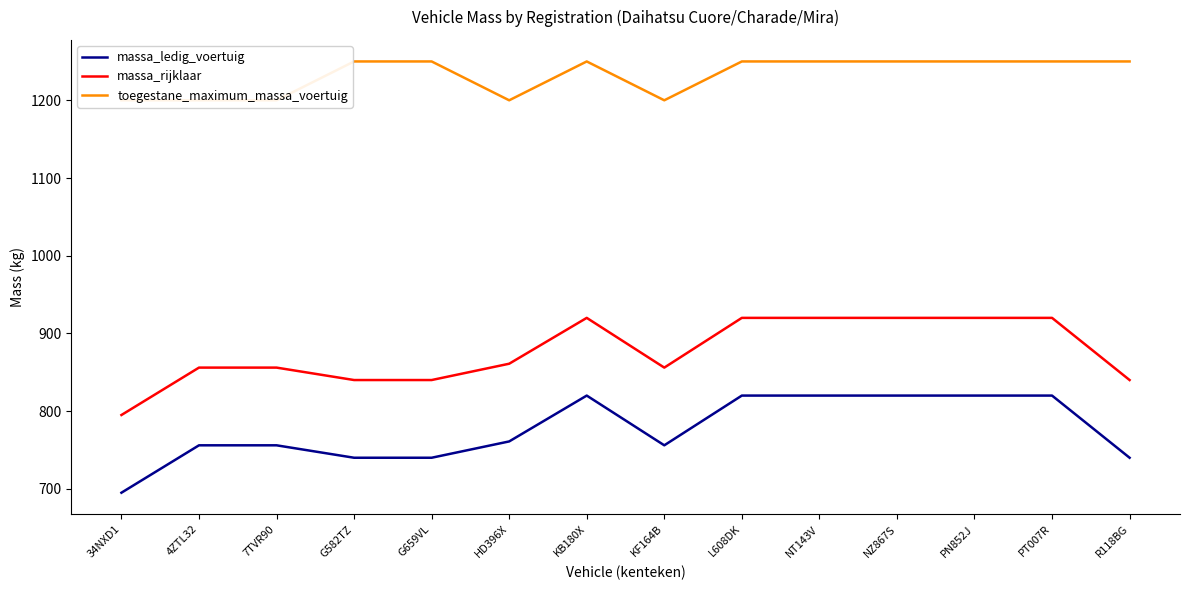

At which category is the sum across all series the highest?

KB180X